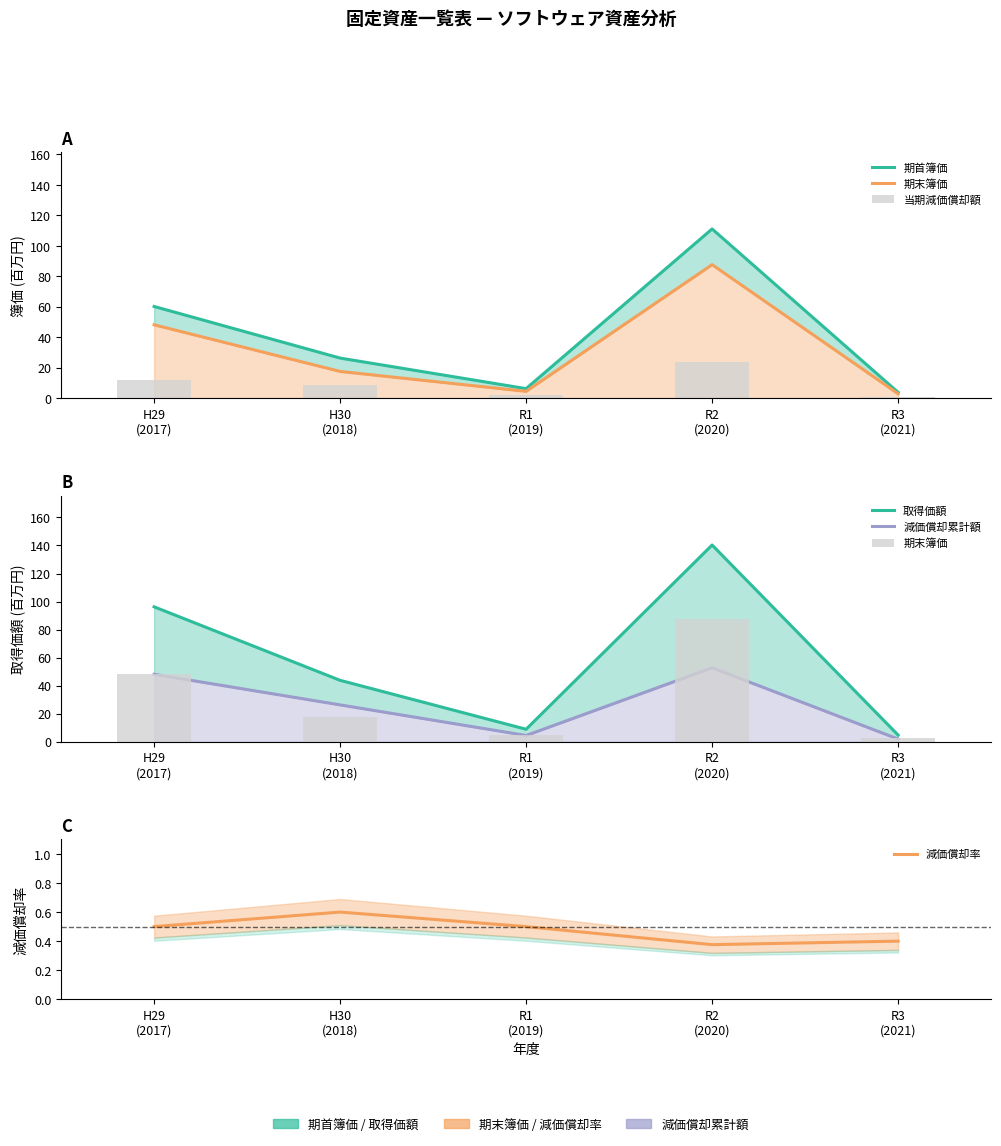

True or false: 当期減価償却額 has a value of 7.7 at H29
(2017).

False